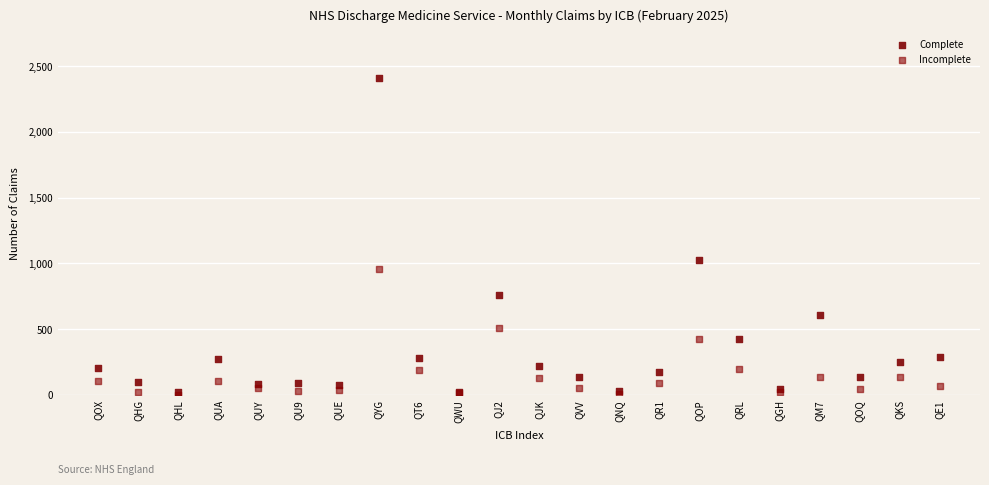

Which series has the widest spread of Y values?

Complete